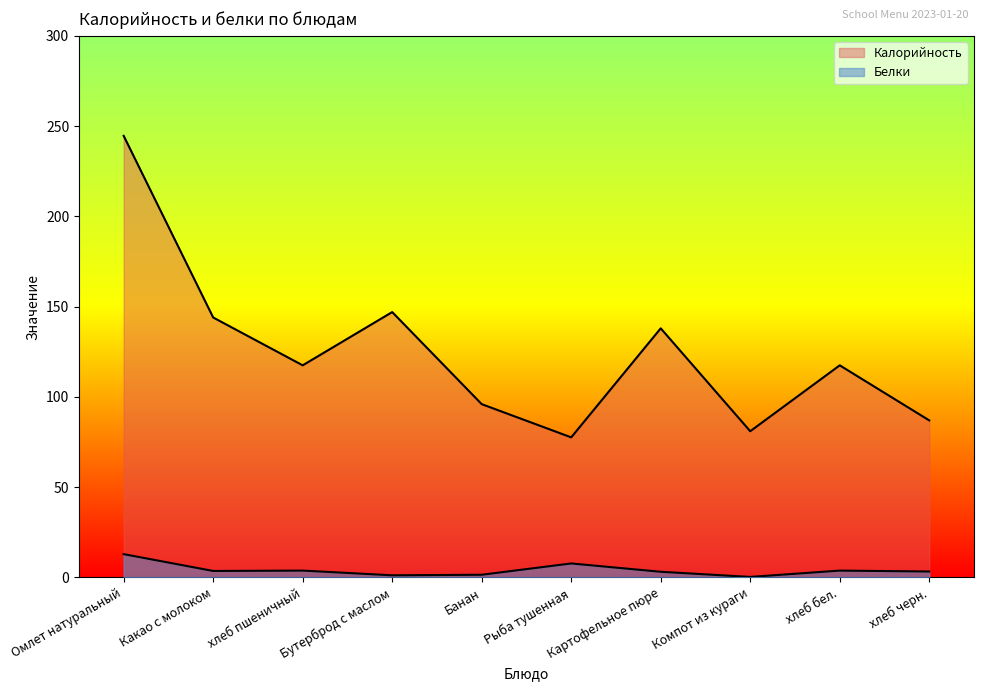

What value does the Калорийность series have at Картофельное пюре?

138.0